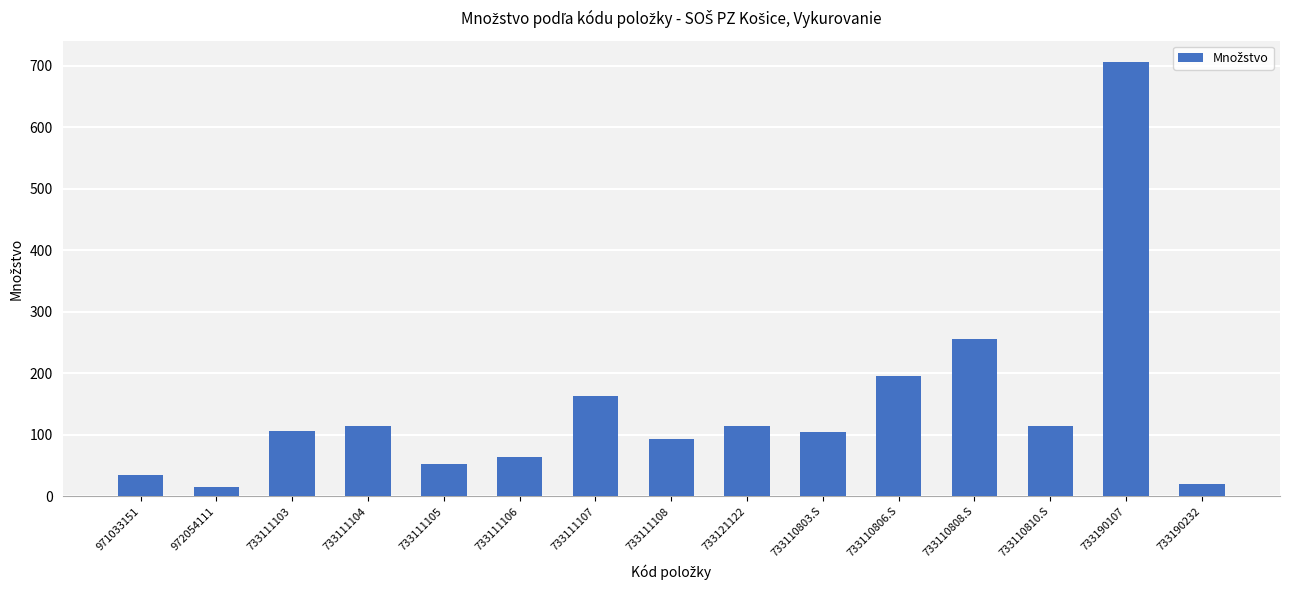

Between 733110806.S and 733111103, which is larger?

733110806.S